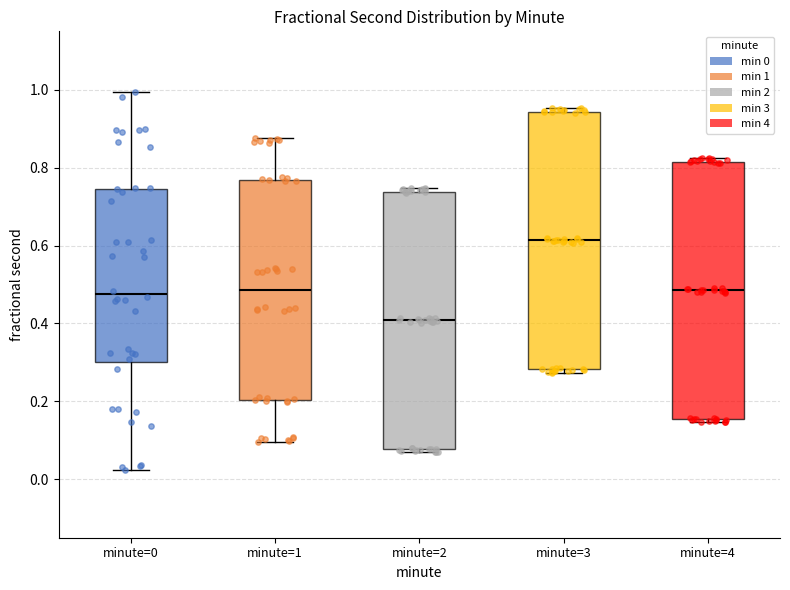

Reading left to right, read every box against the y-axis: the position of its median line, the range the box covers, and the ends of its whiskers. The values are not printed on the chart, so give them approximately, as read against the axis.

minute=0: median 0.48, box 0.30 to 0.74, whiskers 0.02 to 1.00
minute=1: median 0.48, box 0.20 to 0.76, whiskers 0.10 to 0.88
minute=2: median 0.40, box 0.08 to 0.74, whiskers 0.06 to 0.74 (just above the box's upper edge)
minute=3: median 0.62, box 0.28 to 0.94, whiskers 0.28 (just below the box's lower edge) to 0.96
minute=4: median 0.48, box 0.16 to 0.82, whiskers 0.14 to 0.82 (just above the box's upper edge)